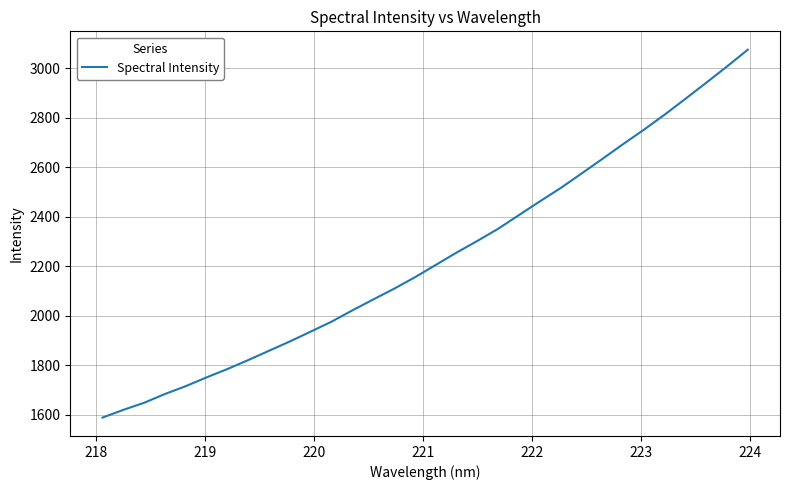

What is the maximum value shown in the chart?

3074.2